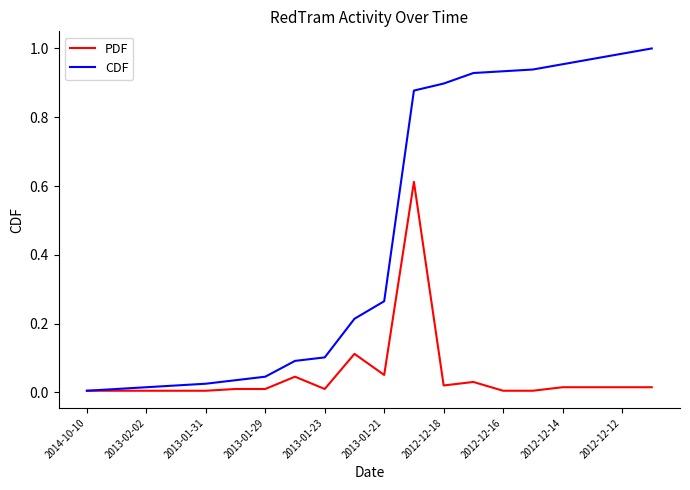

Rank the series by their average value, from lowest to highest.

PDF, CDF